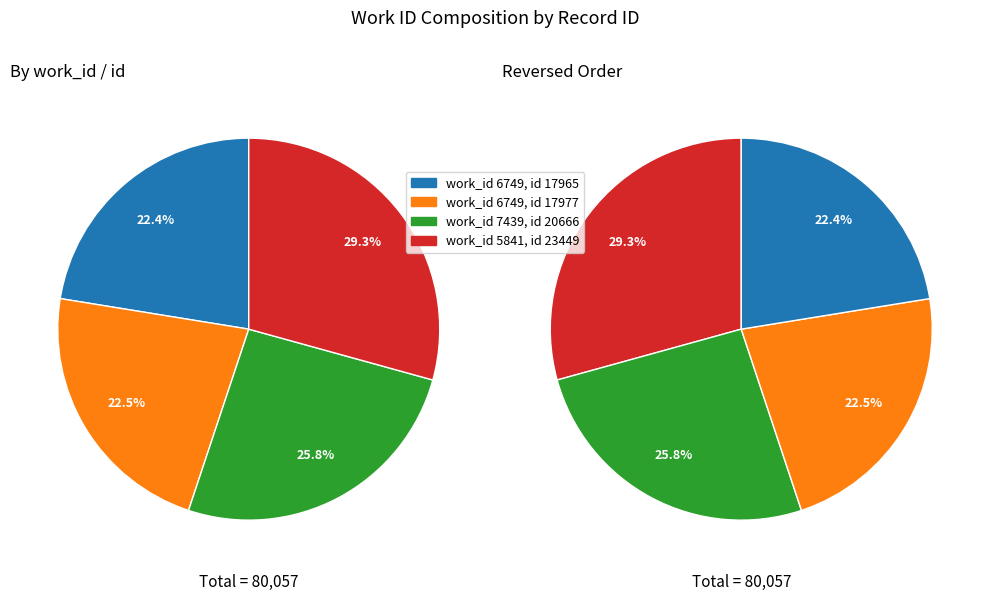

Count the number of slices in the pie.

4